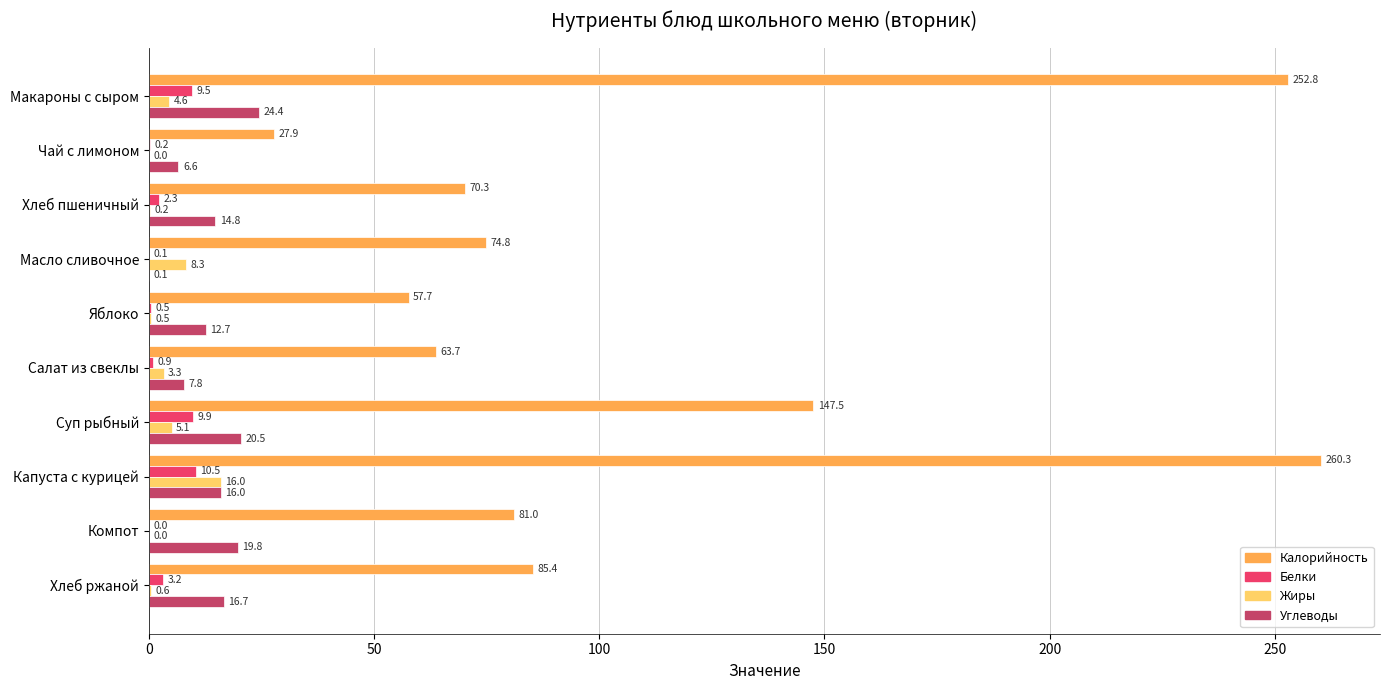

Count the number of data series in this chart.

4